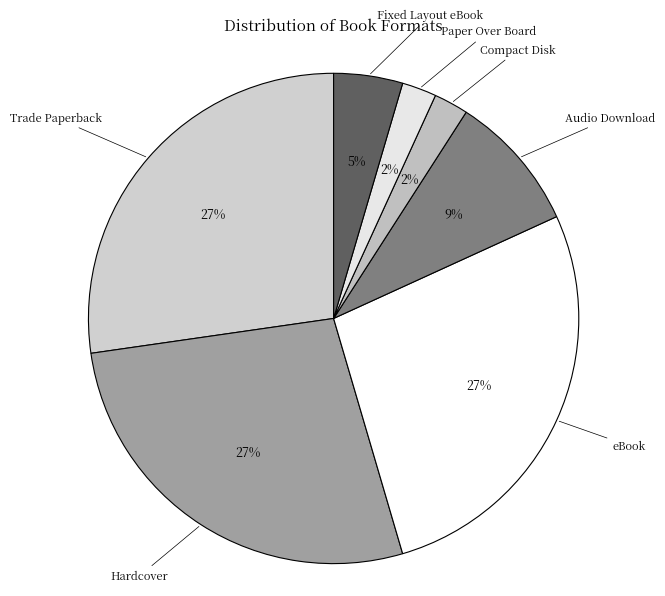

Is there a majority slice in this chart?

No